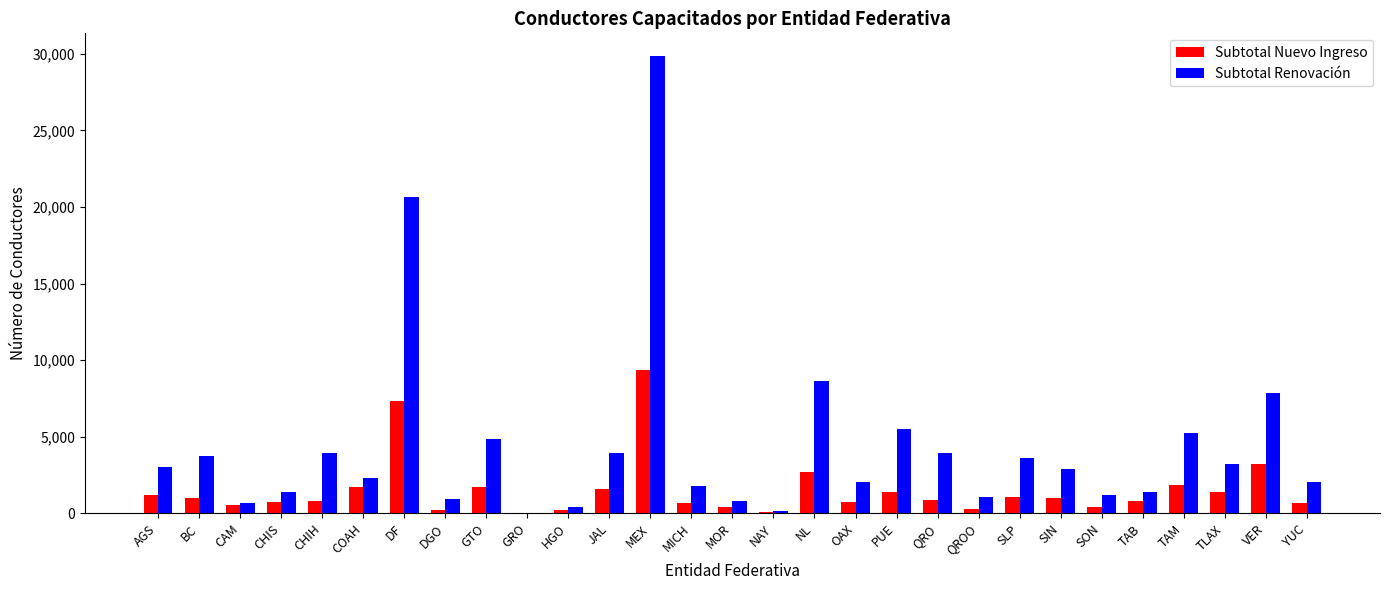

What is the total value across all series at SIN?

3910